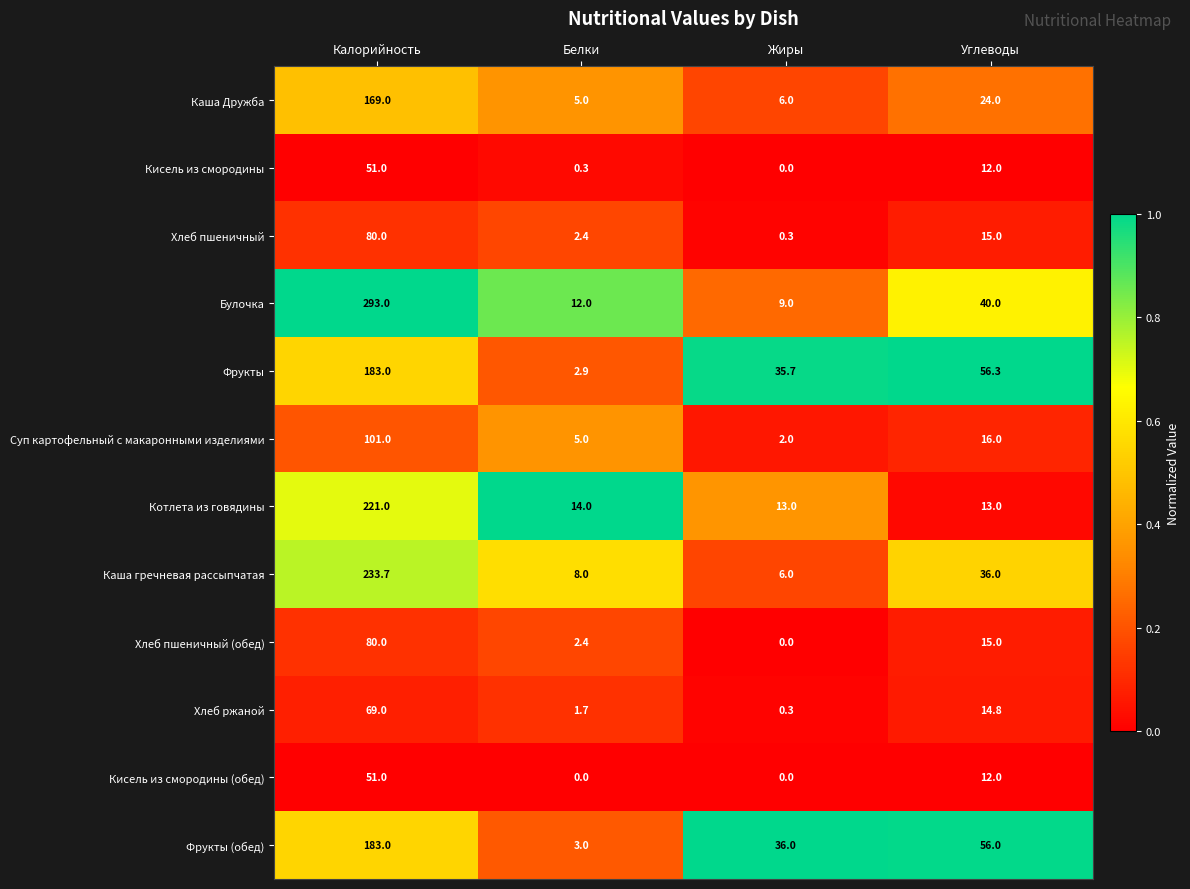

What is the sum of the Фрукты values at Жиры and Белки?

38.6